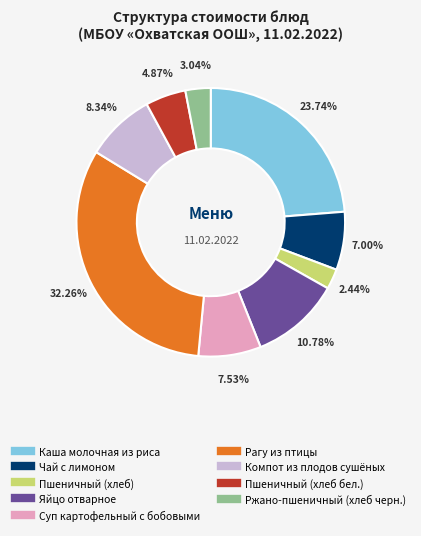

True or false: Суп картофельный с бобовыми accounts for 8% of the total.

True